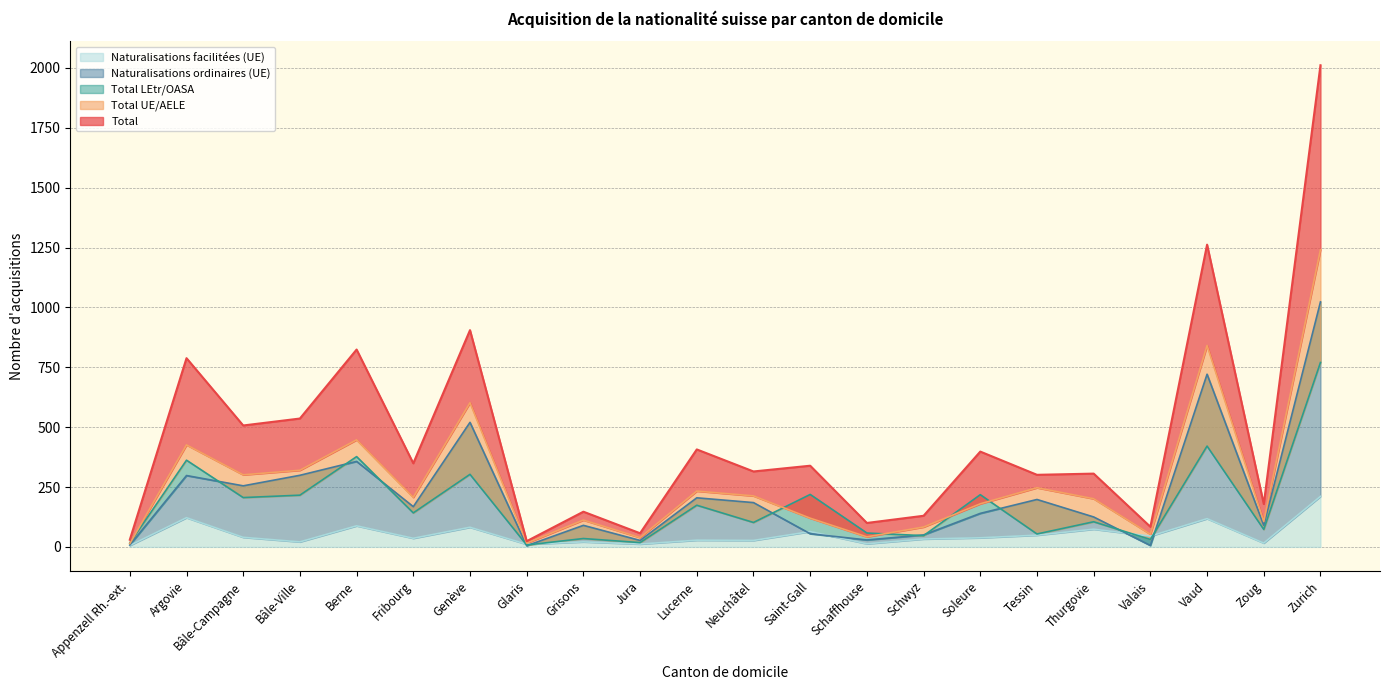

True or false: Total and Total LEtr/OASA cross at least once.

False